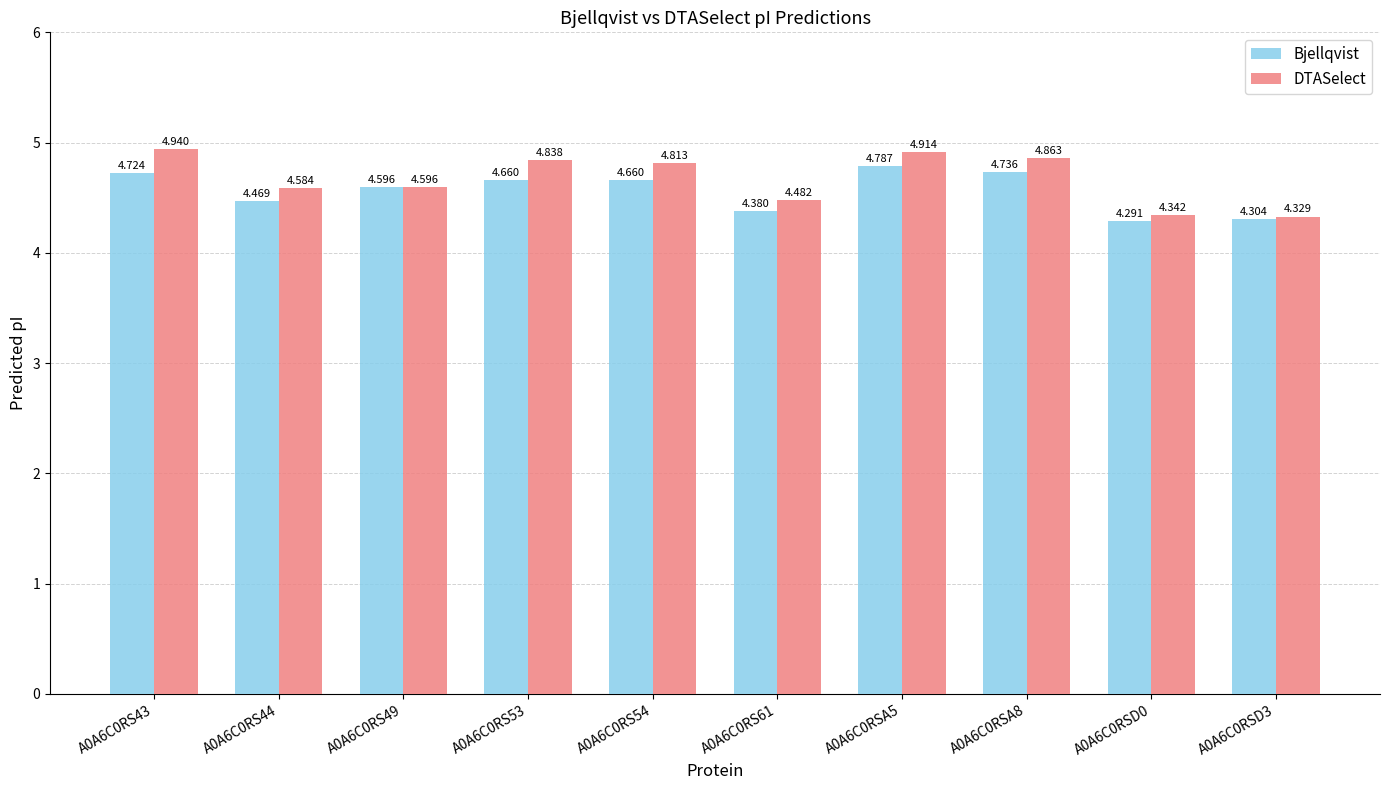

What is the spread (max minus min) of values at A0A6C0RS44?

0.1